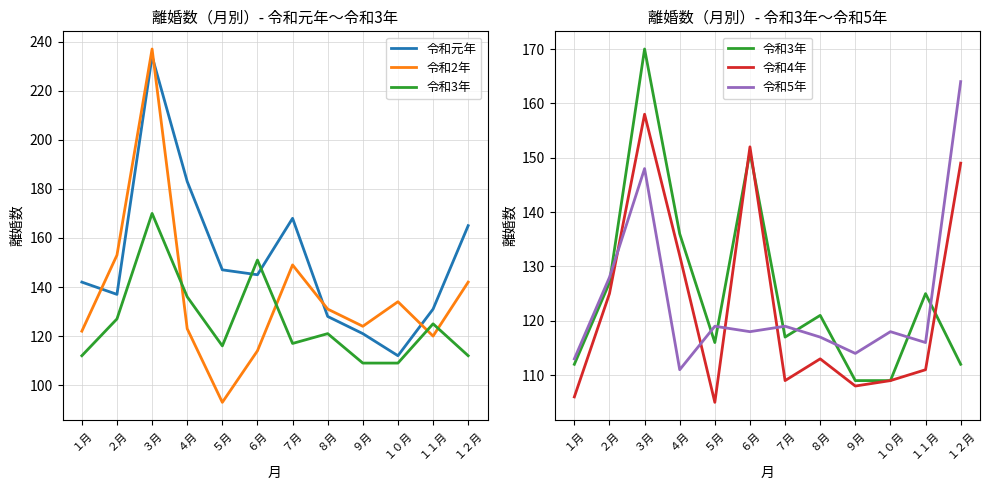

What is the average value of the 令和3年 series?

125